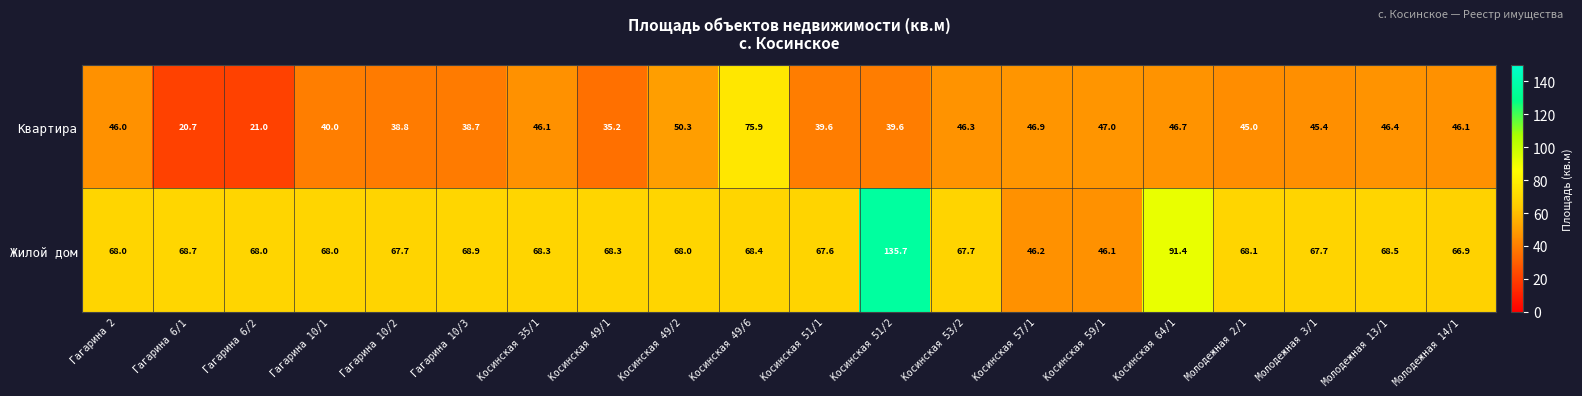

What is the average value of the Жилой дом series?

70.4